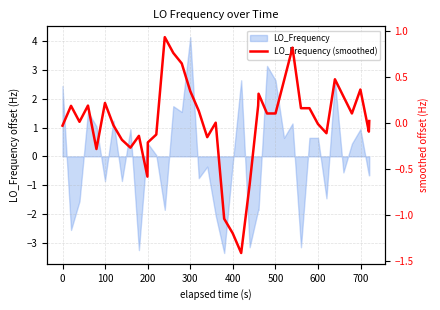

How many data points are less than 0?

18